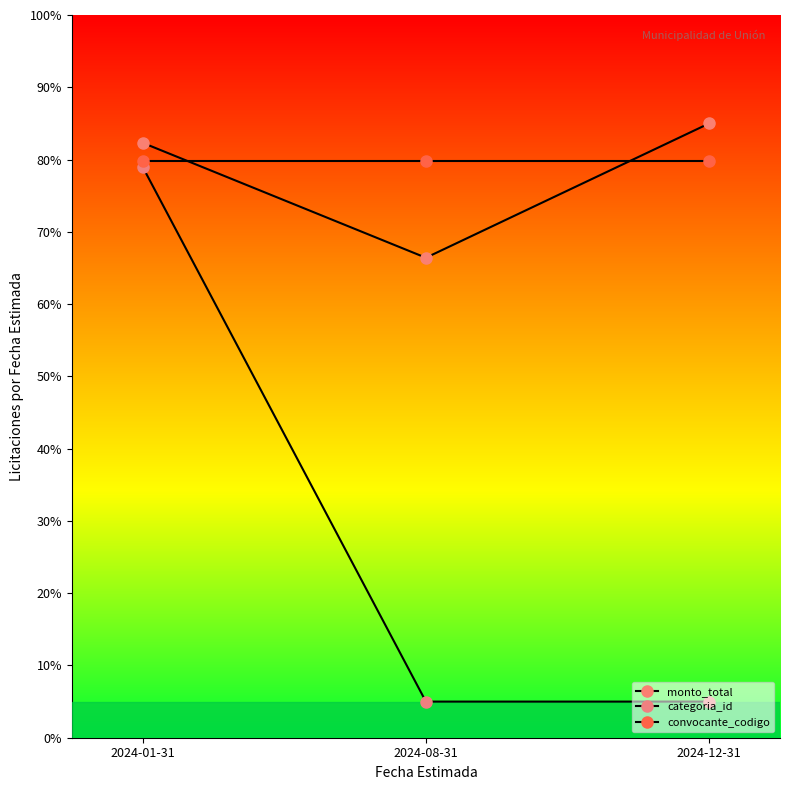

Does the chart have visible grid lines?

No